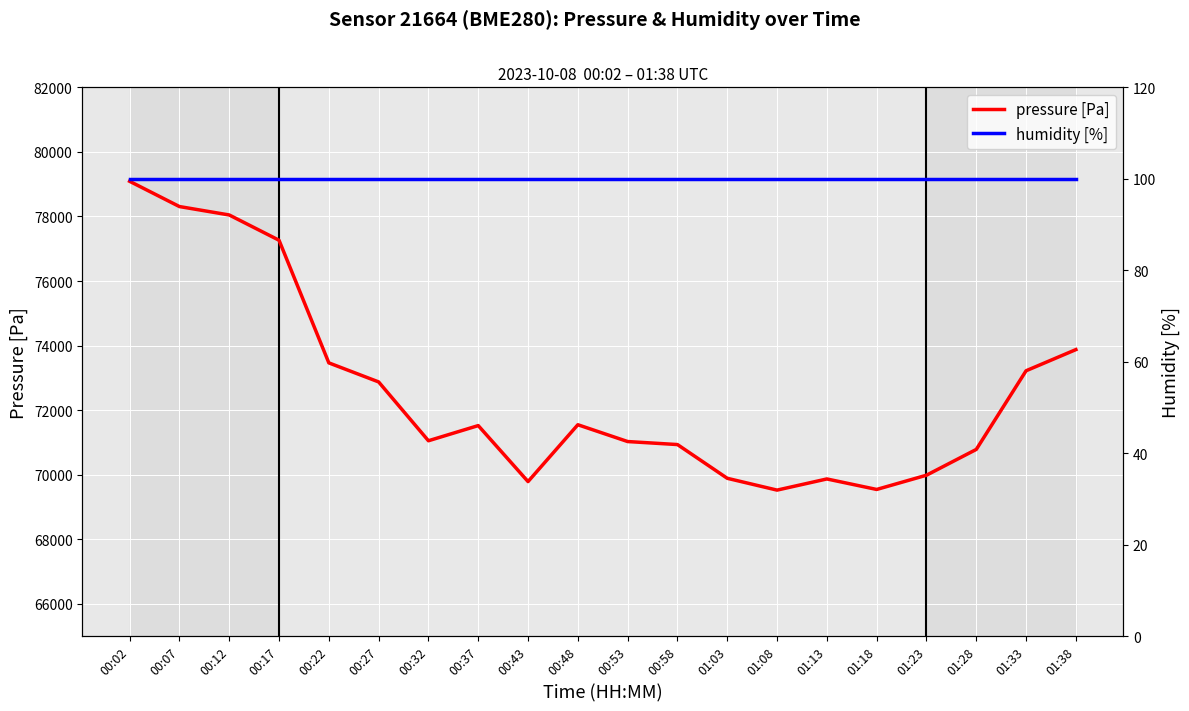

In pressure, how many points are lower than both neighbors (excluding endpoints)?

4